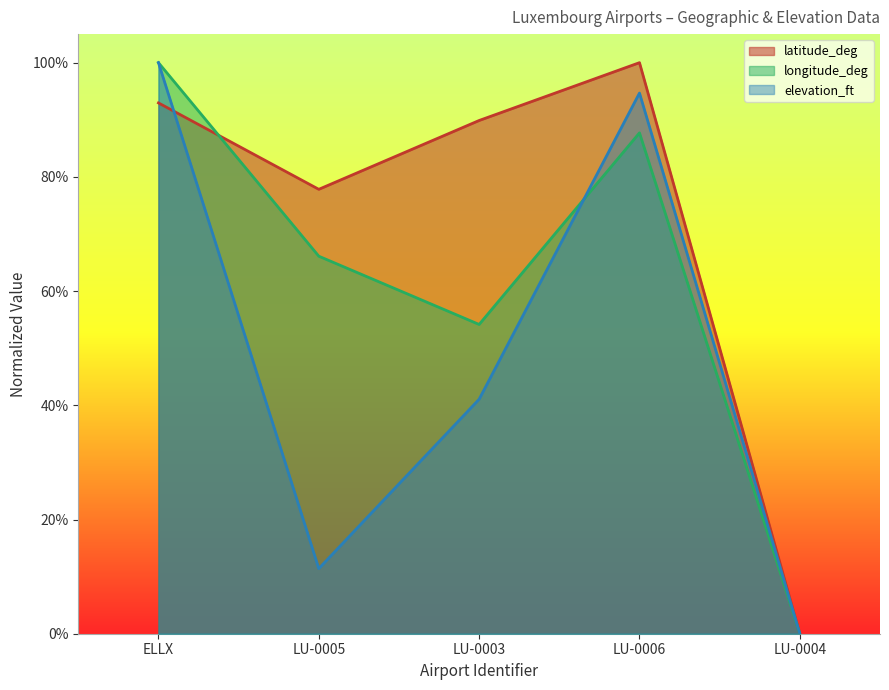

Count the number of categories in the chart.

5